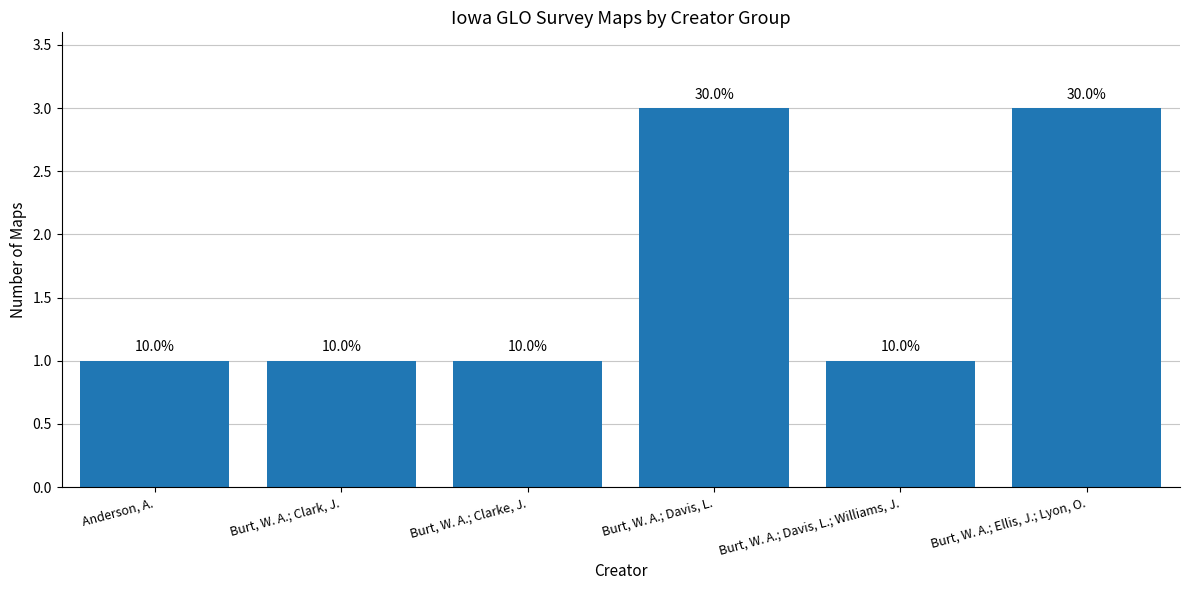

Reading left to right, list all the values displayed in this chart.

1	1	1	3	1	3